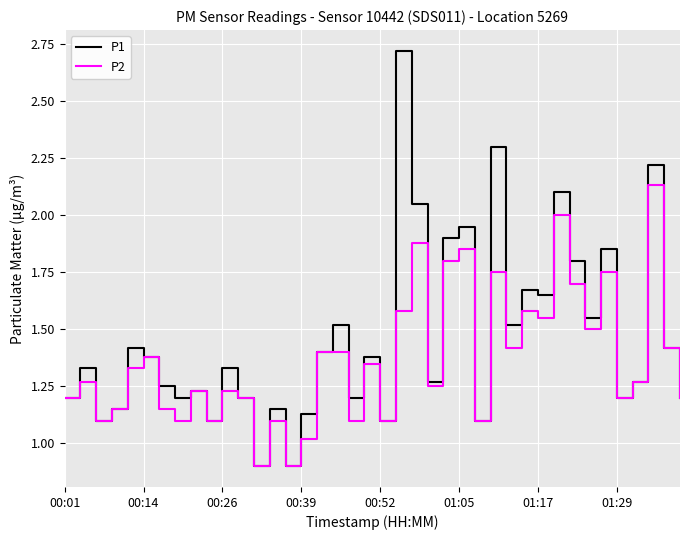

Which series has the largest range (max minus min)?

P1